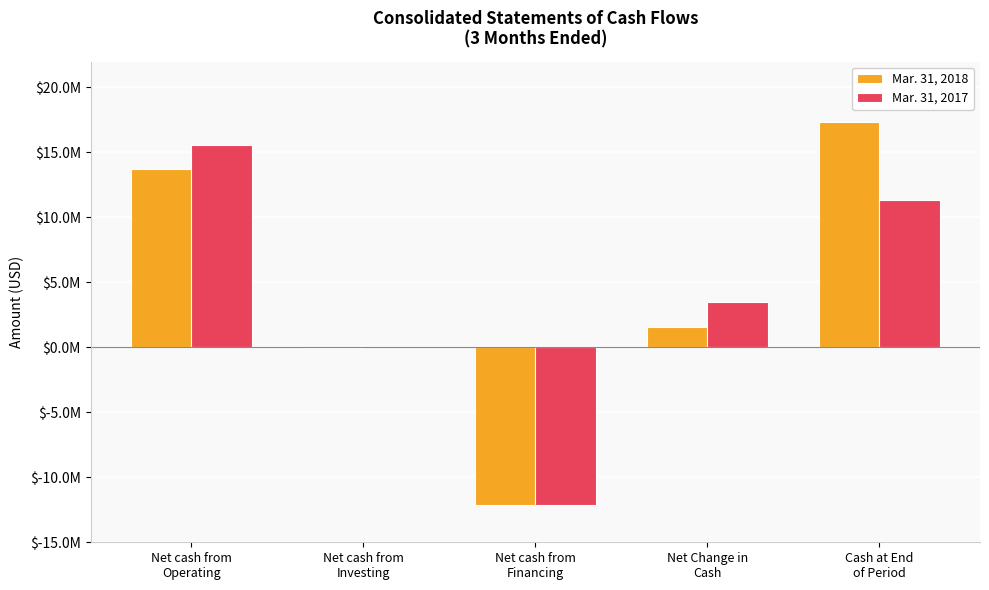

What is the value of the Mar. 31, 2017 bar at the 3rd from the left?

-12118171